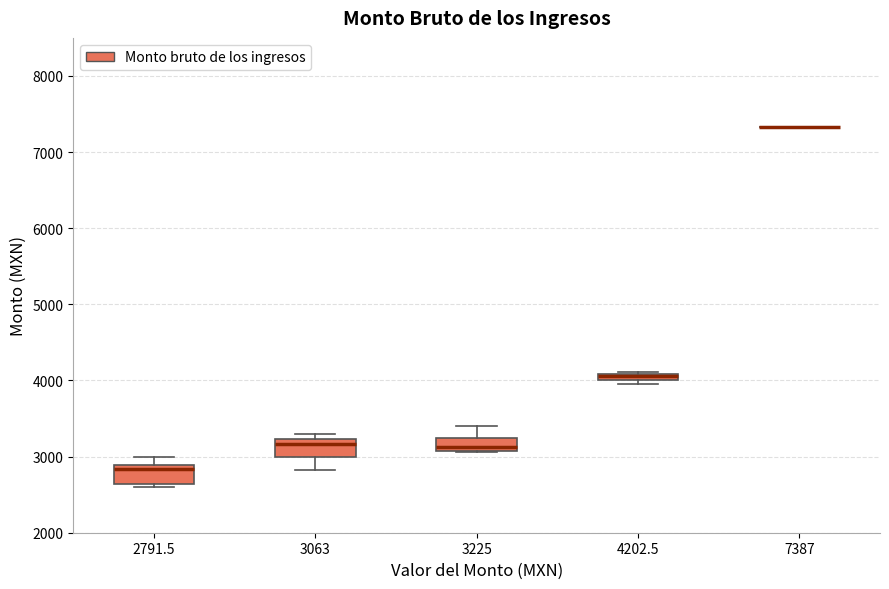

Where does the upper whisker of the box at x = 3225 end on the y-axis? The values are not printed on the chart, so give them approximately, as read against the axis.

3400